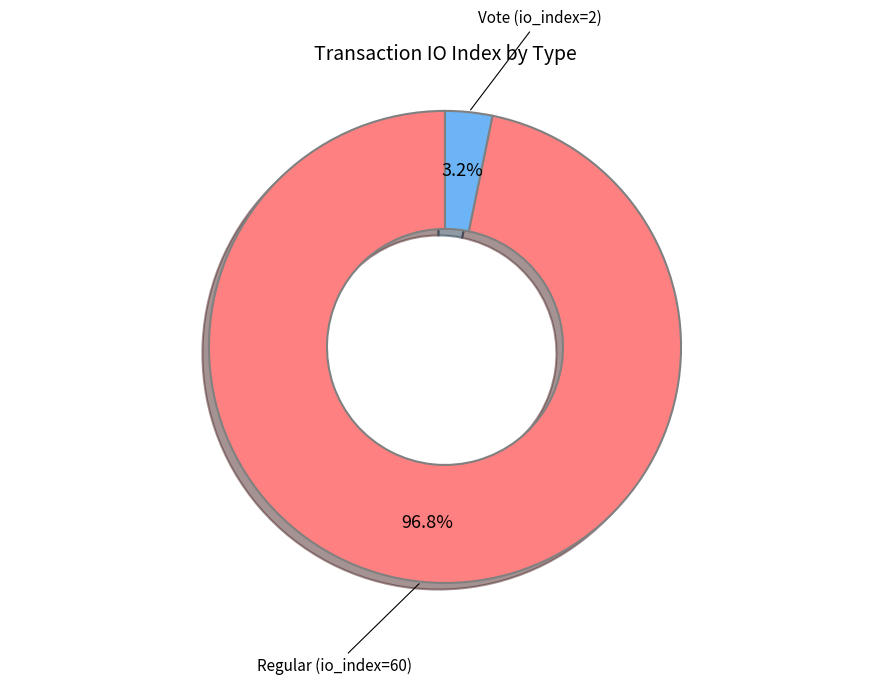

Is there a majority slice in this chart?

Yes